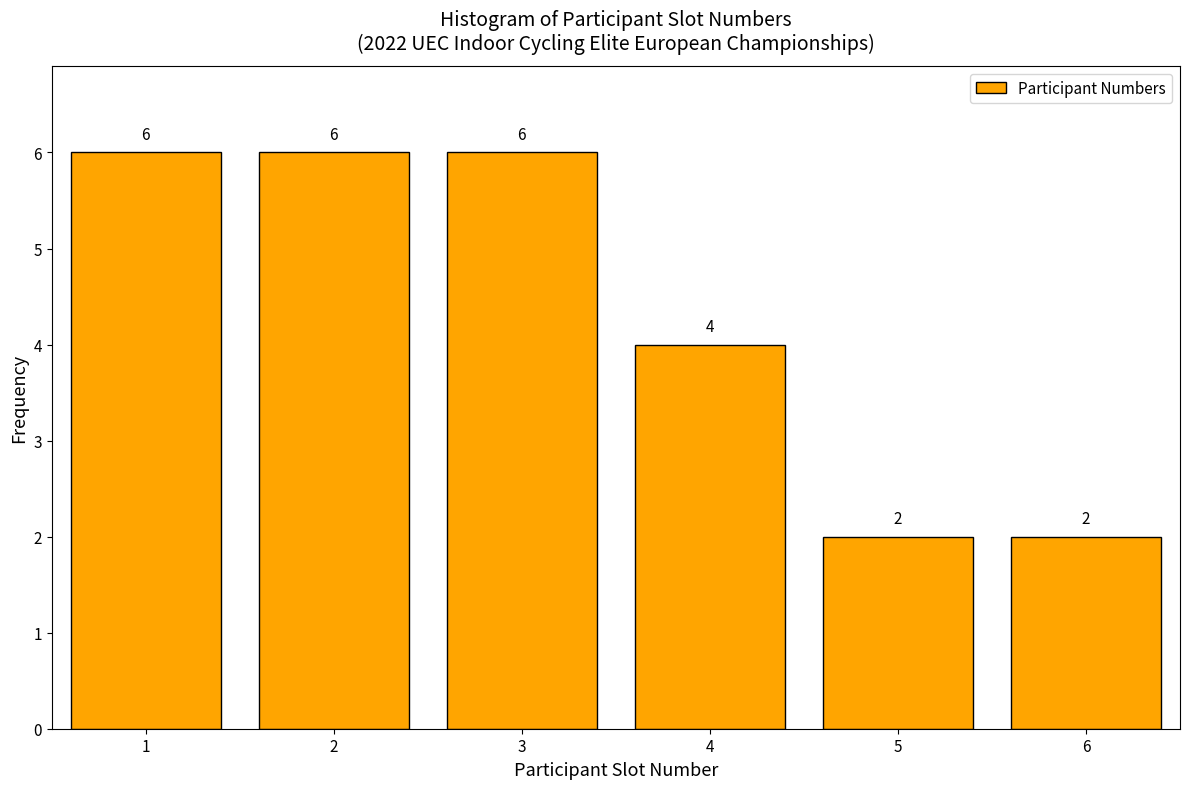

Reading left to right, what are all the values shown in this chart?

1=6	2=6	3=6	4=4	5=2	6=2